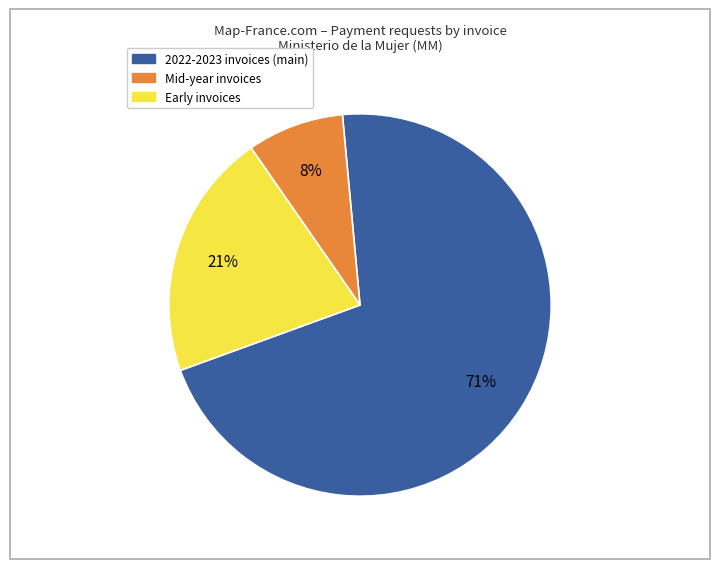

Is there a majority slice in this chart?

Yes